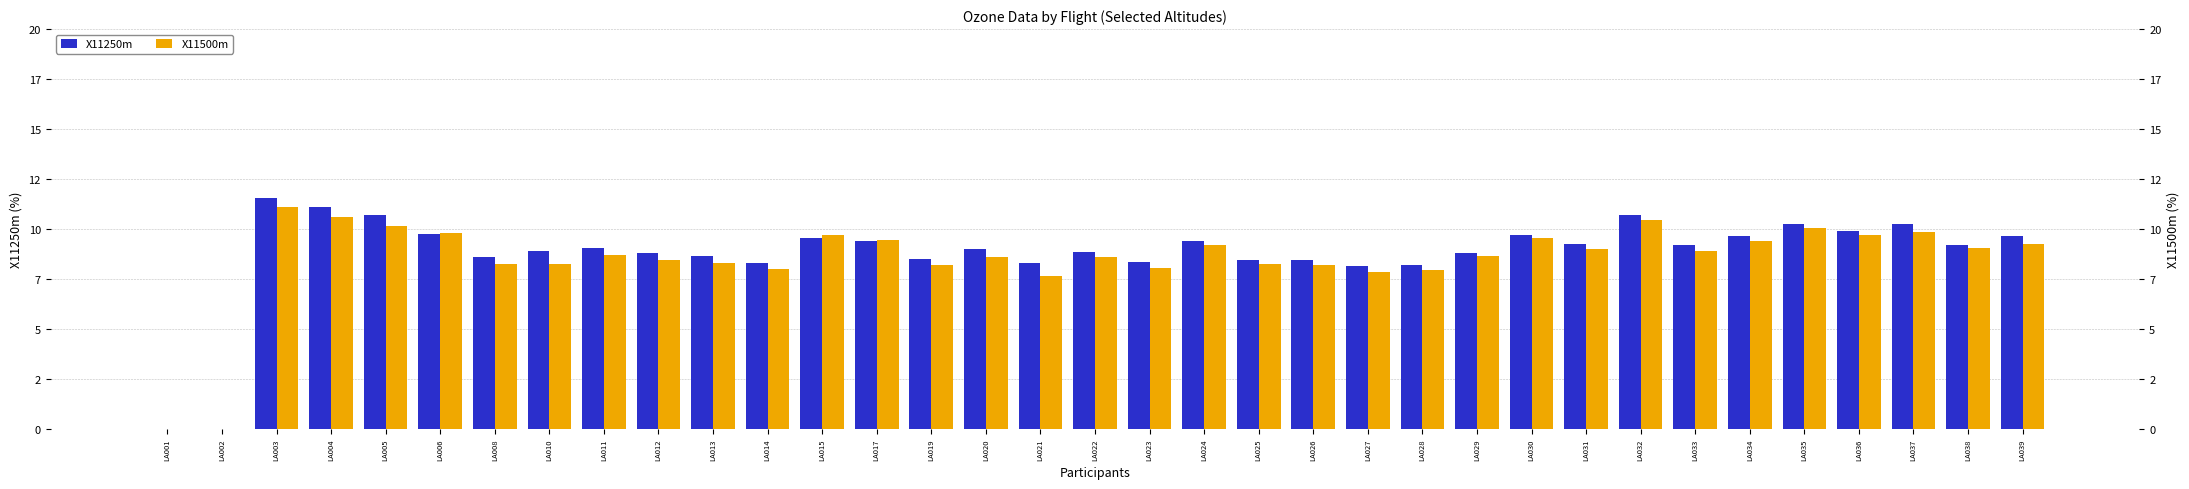

Between LA029 and LA037, which is larger?

LA037